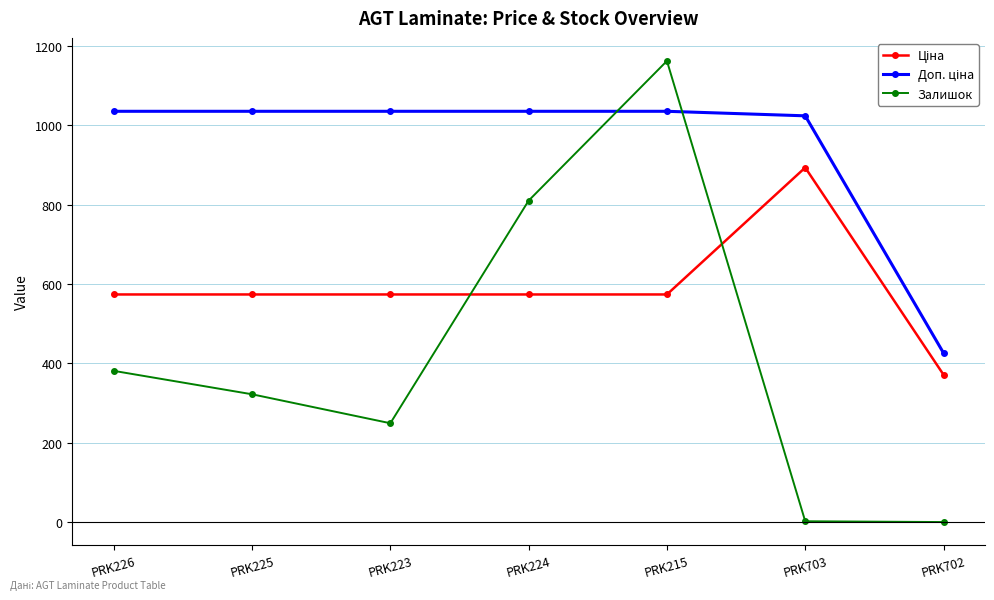

In Залишок, how many points are higher than both neighbors (excluding endpoints)?

1